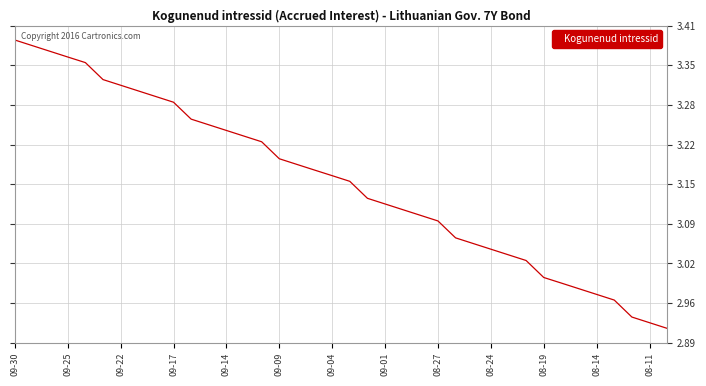

Does the chart display data point markers on the line(s)?

No